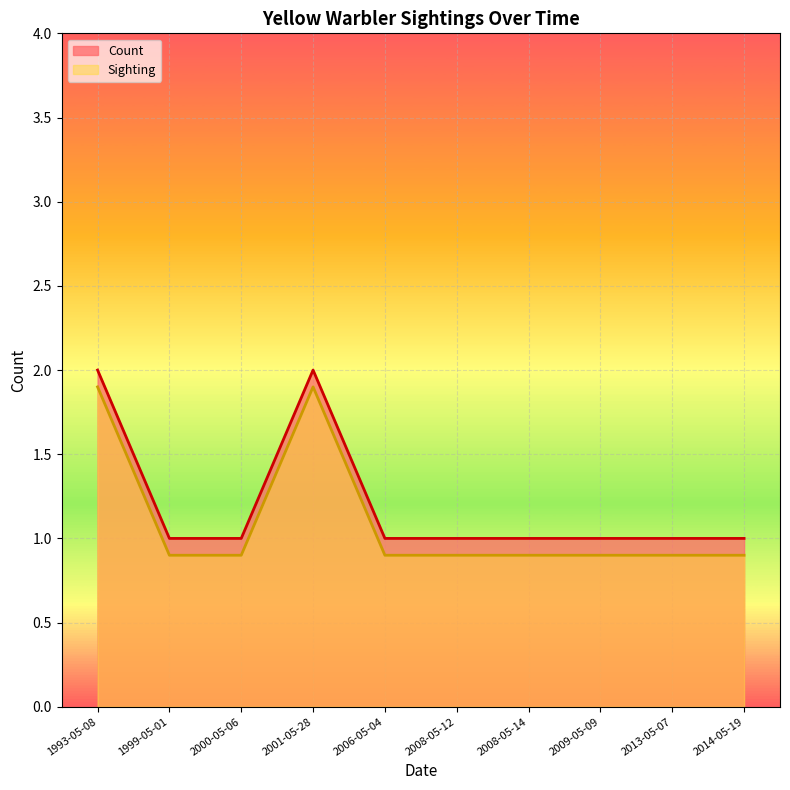

Reading left to right, extract all data points from this chart.

Count: 1993-05-08=2.0	1999-05-01=1.0	2000-05-06=1.0	2001-05-28=2.0	2006-05-04=1.0	2008-05-12=1.0	2008-05-14=1.0	2009-05-09=1.0	2013-05-07=1.0	2014-05-19=1.0
Sighting: 1993-05-08=1.9	1999-05-01=0.9	2000-05-06=0.9	2001-05-28=1.9	2006-05-04=0.9	2008-05-12=0.9	2008-05-14=0.9	2009-05-09=0.9	2013-05-07=0.9	2014-05-19=0.9